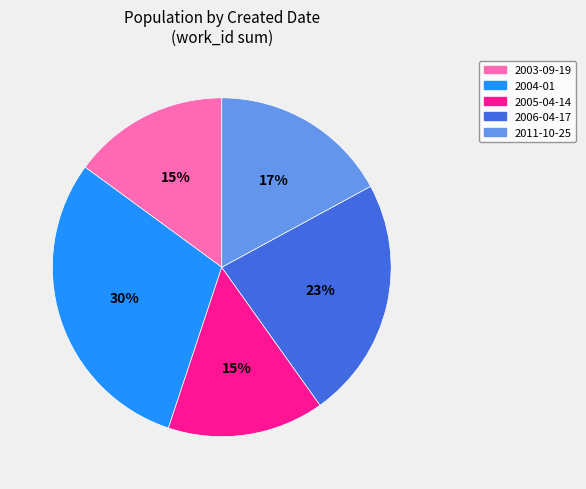

What is the largest slice in the pie chart?

2004-01